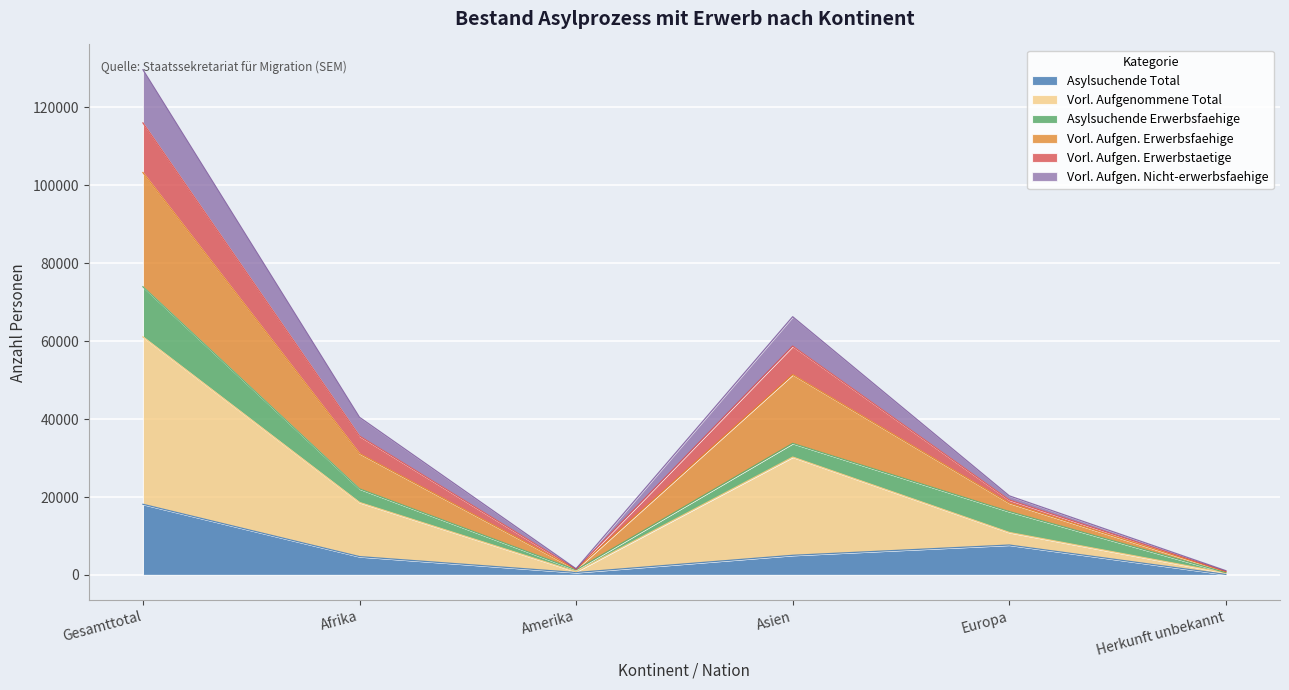

At which category is the sum across all series the highest?

Gesamttotal